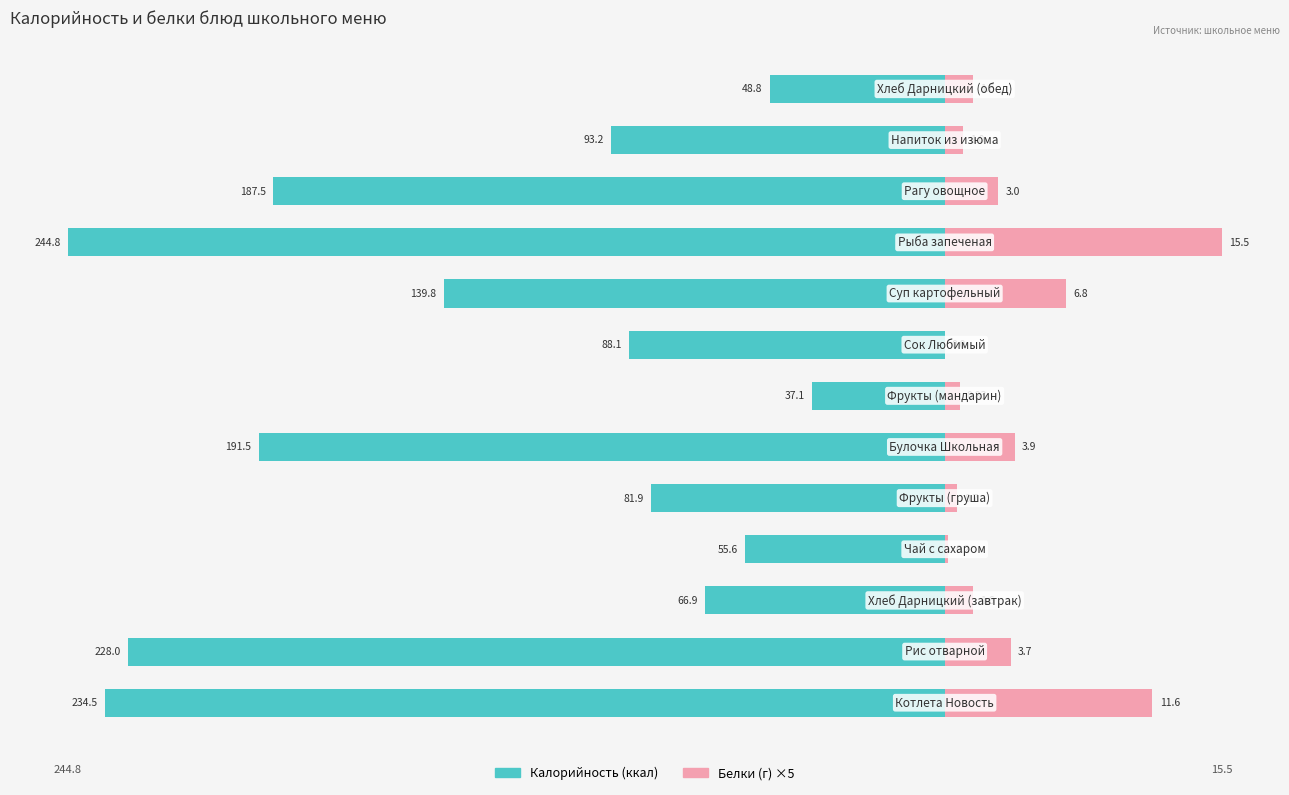

How many bars are there in each group?

2